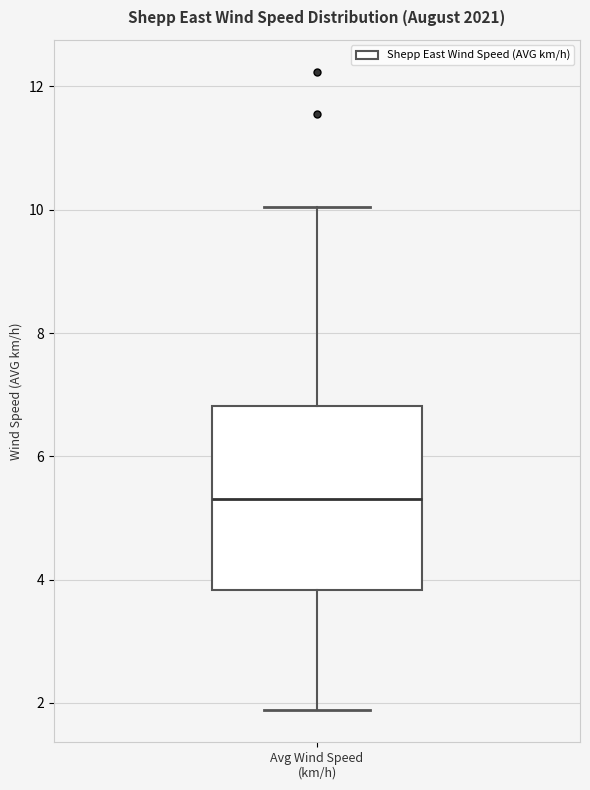

Where is the lower edge of the box for Avg Wind Speed (km/h) on the y-axis? The values are not printed on the chart, so give them approximately, as read against the axis.

3.8